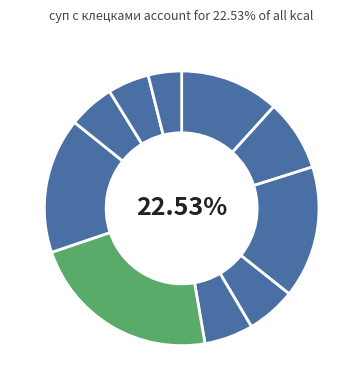

How many slices are in this pie chart?

10